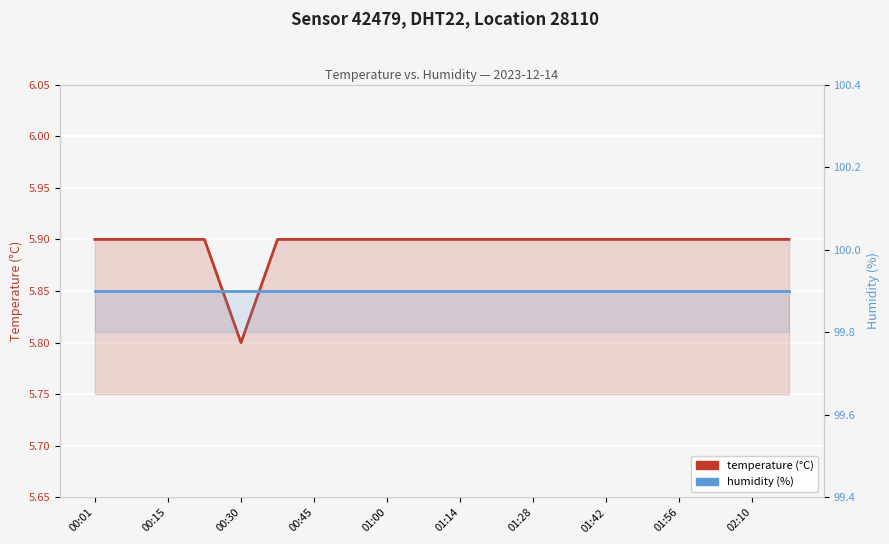

At which label does humidity (%) reach its peak?

00:01